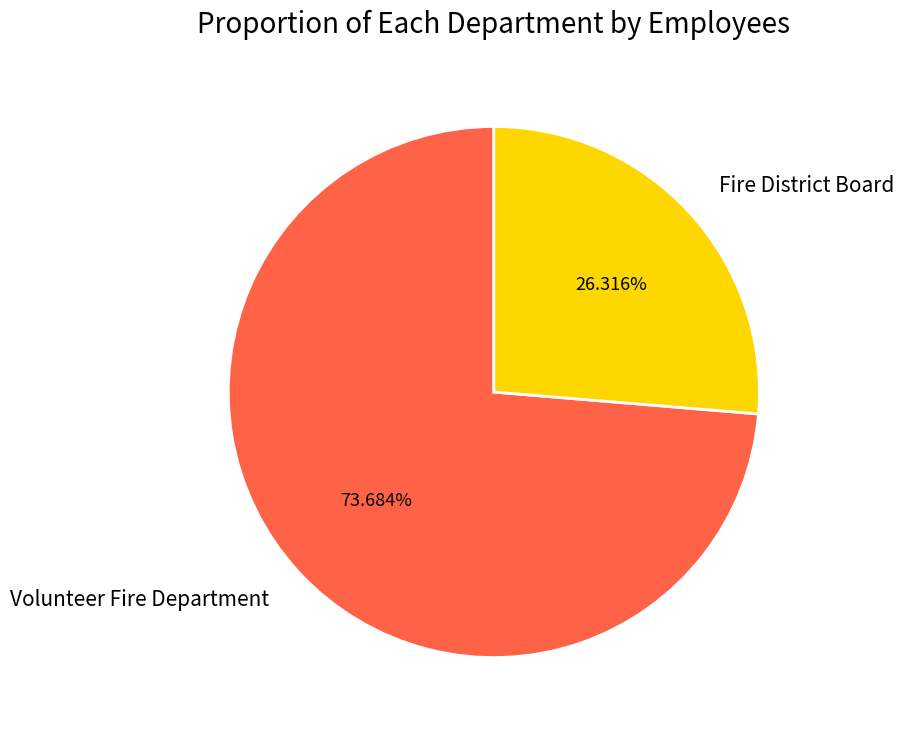

Combined, do Fire District Board and Volunteer Fire Department account for over 50%?

Yes